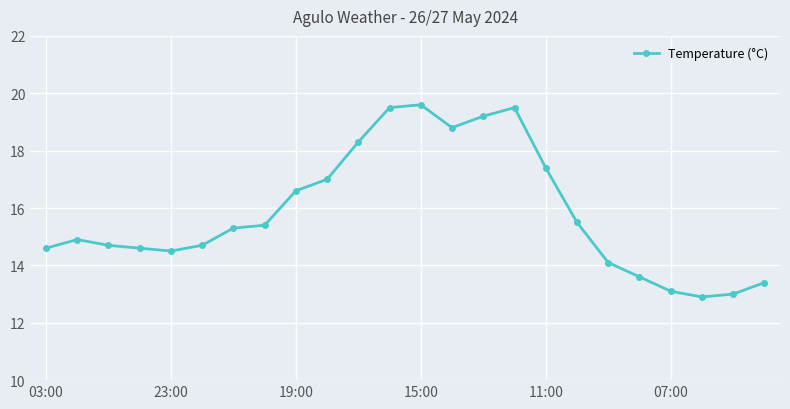

What is the difference between the maximum and minimum values?

6.7